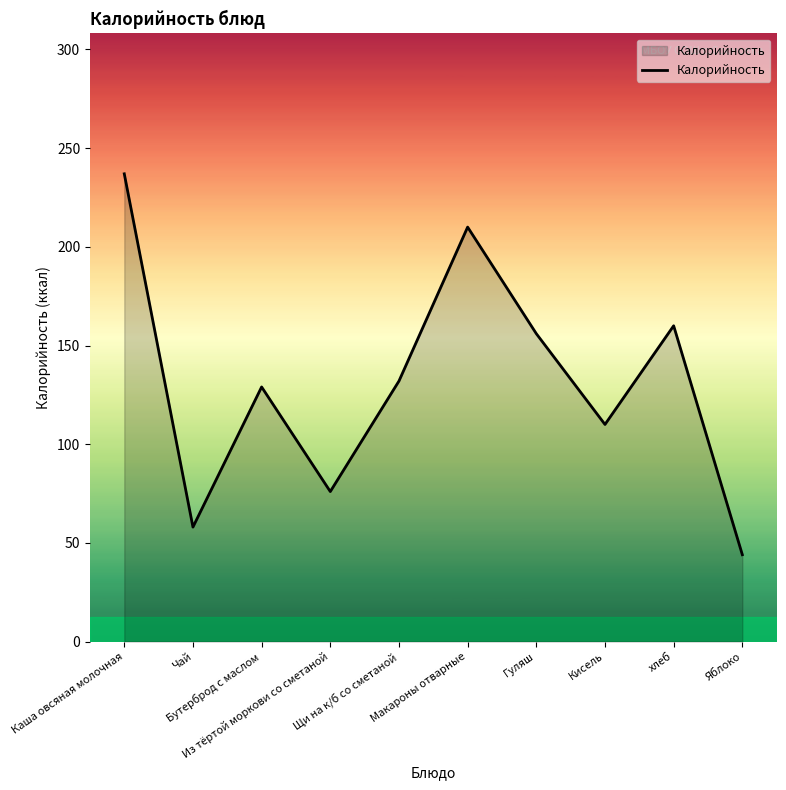

Reading left to right, what are all the values shown in this chart?

Каша овсяная молочная=237	Чай=58	Бутерброд с маслом=129	Из тёртой моркови со сметаной=76	Щи на к/б со сметаной=132	Макароны отварные=210	Гуляш=156	Кисель=110	хлеб=160	Яблоко=44